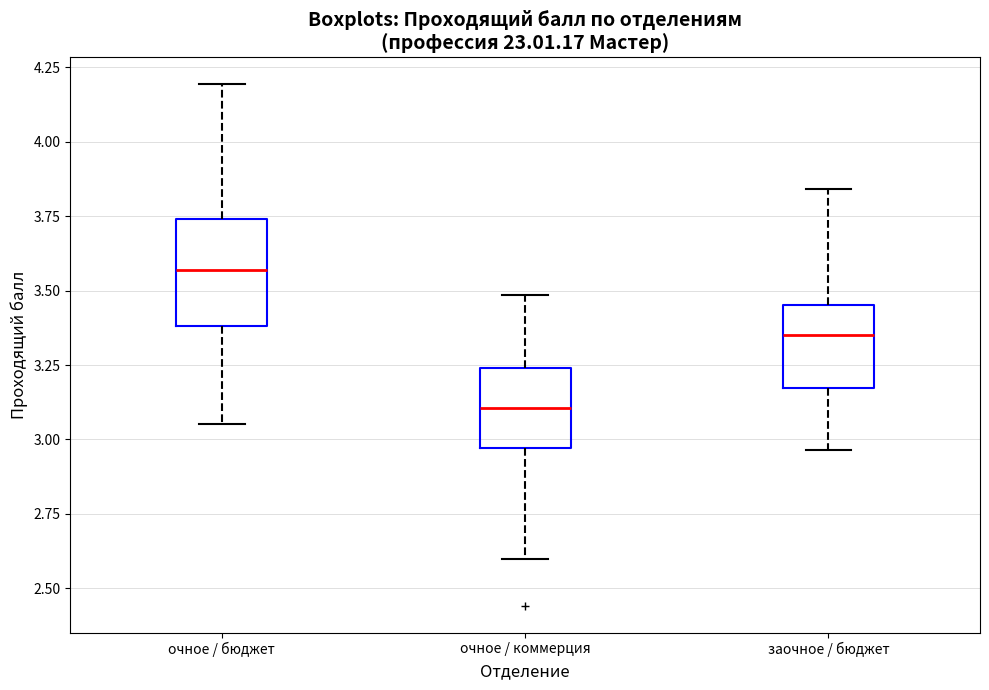

Which box is the tallest, from its lower edge to its upper edge?

очное / бюджет